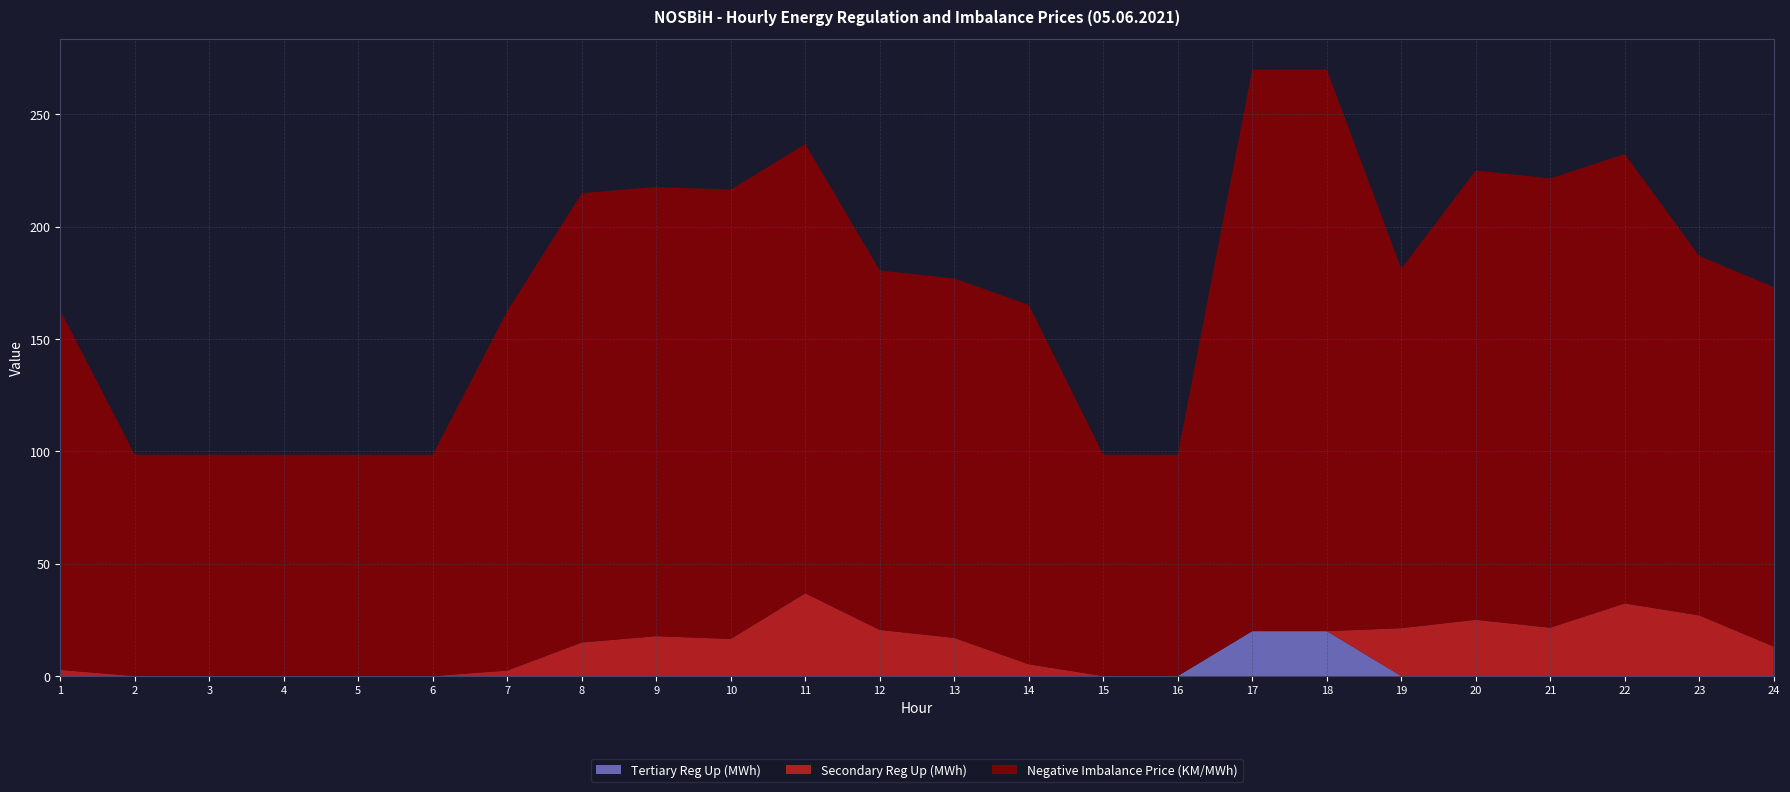

Reading left to right, transcribe all the data shown in this chart.

Negative Imbalance Price (KM/MWh): 1=160.0	2=98.5	3=98.5	4=98.5	5=98.5	6=98.5	7=160.0	8=200.0	9=200.0	10=200.0	11=200.0	12=160.0	13=160.0	14=160.0	15=98.5	16=98.5	17=250.0	18=250.0	19=160.0	20=200.0	21=200.0	22=200.0	23=160.0	24=160.0
Secondary Reg Up (MWh): 1=2.8	2=0.0	3=0.0	4=0.0	5=0.0	6=0.0	7=2.5	8=14.9	9=17.8	10=16.5	11=36.8	12=20.6	13=17.0	14=5.2	15=0.0	16=0.0	17=0.0	18=0.0	19=21.3	20=25.1	21=21.5	22=32.4	23=27.0	24=13.1
Tertiary Reg Up (MWh): 1=0.0	2=0.0	3=0.0	4=0.0	5=0.0	6=0.0	7=0.0	8=0.0	9=0.0	10=0.0	11=0.0	12=0.0	13=0.0	14=0.0	15=0.0	16=0.0	17=20.0	18=20.0	19=0.0	20=0.0	21=0.0	22=0.0	23=0.0	24=0.0